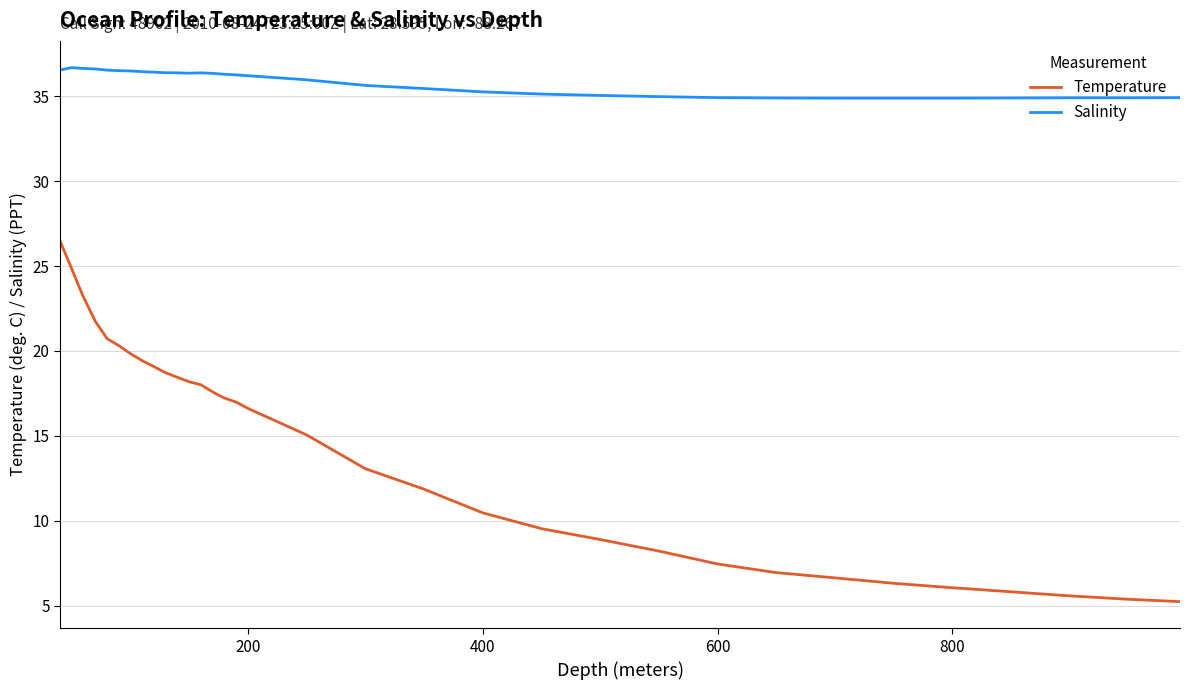

True or false: Salinity and Temperature cross at least once.

False